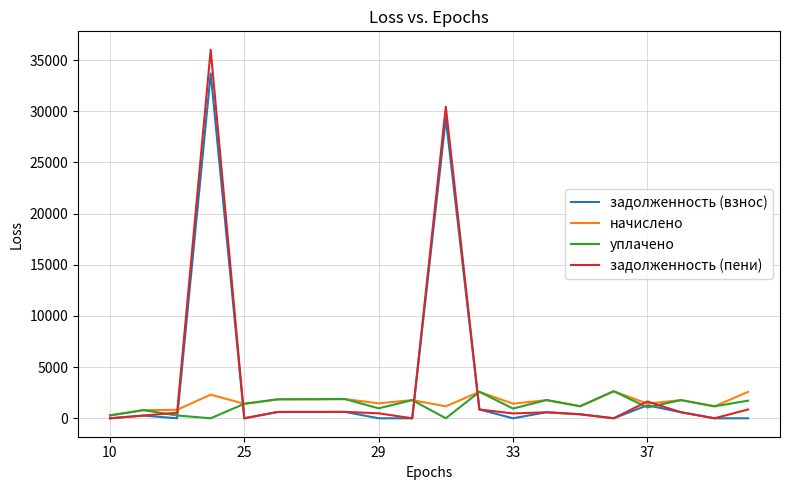

What is the maximum value shown in the chart?

36005.1